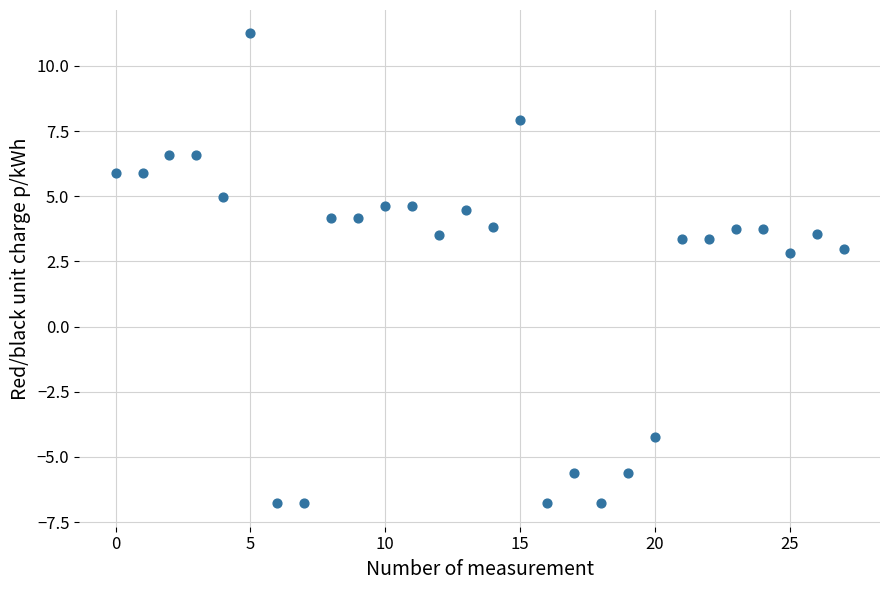

What is the range of Y values (max minus min)?

18.0